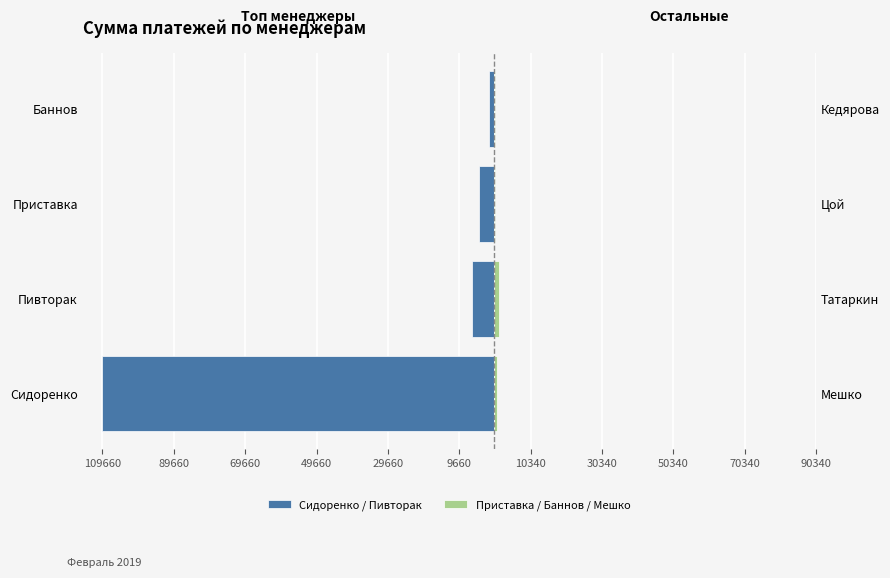

Reading right to left, list all the values displayed in this chart.

Сидоренко / Пивторак: -1200	-4230	-6025	-109660
Приставка / Баннов / Мешко: 500	500	1600	1050